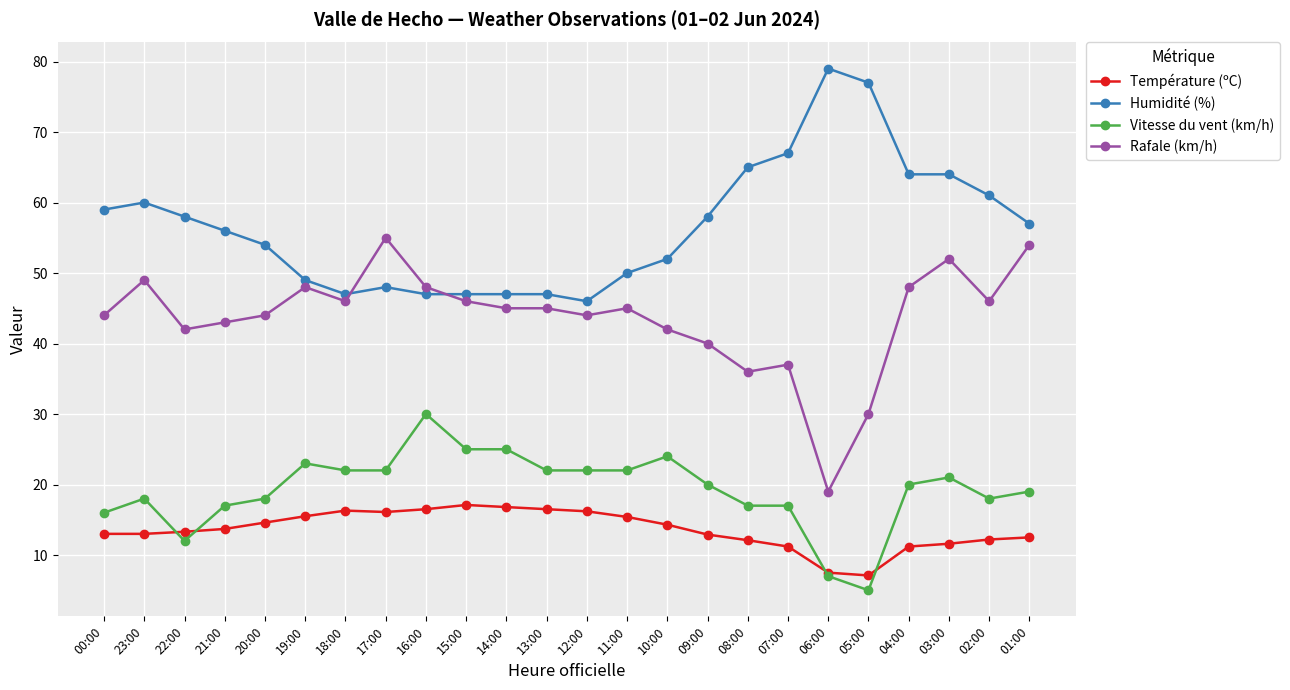

Which series has the widest spread of values?

Rafale (km/h)